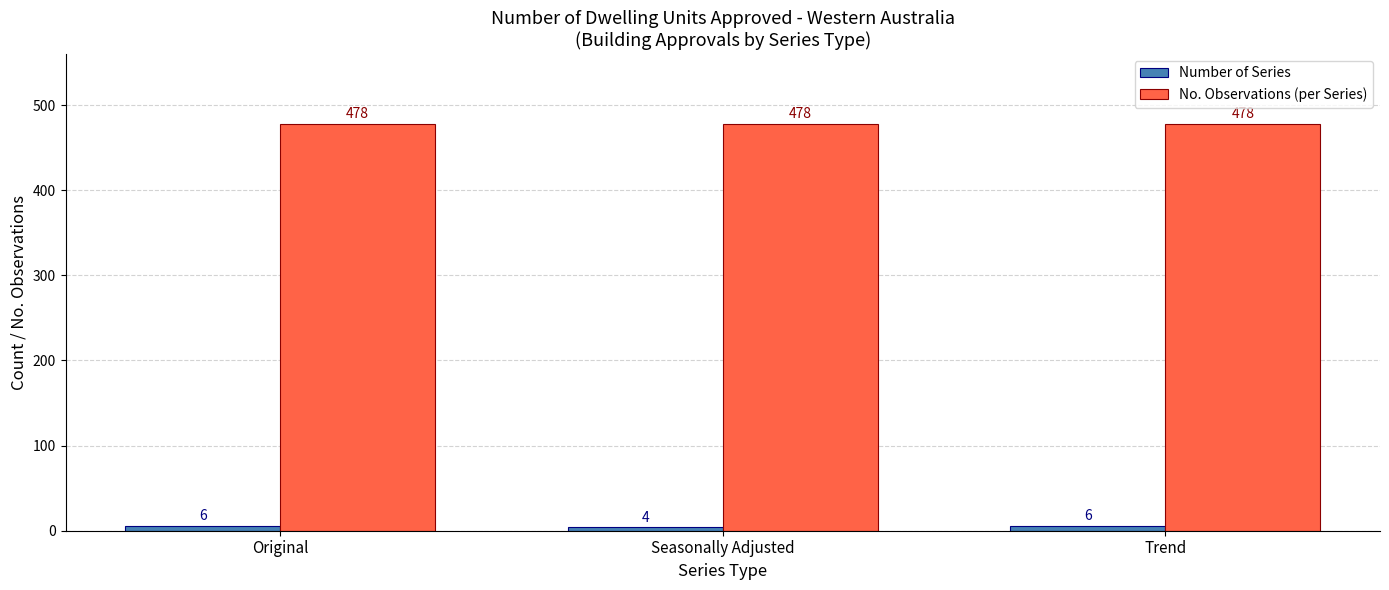

What is the label of the 1st bar from the left?

Original